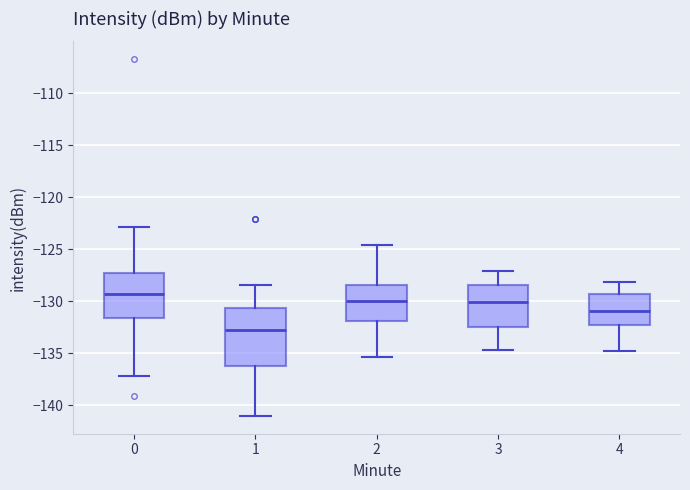

Which box is the tallest, from its lower edge to its upper edge?

1